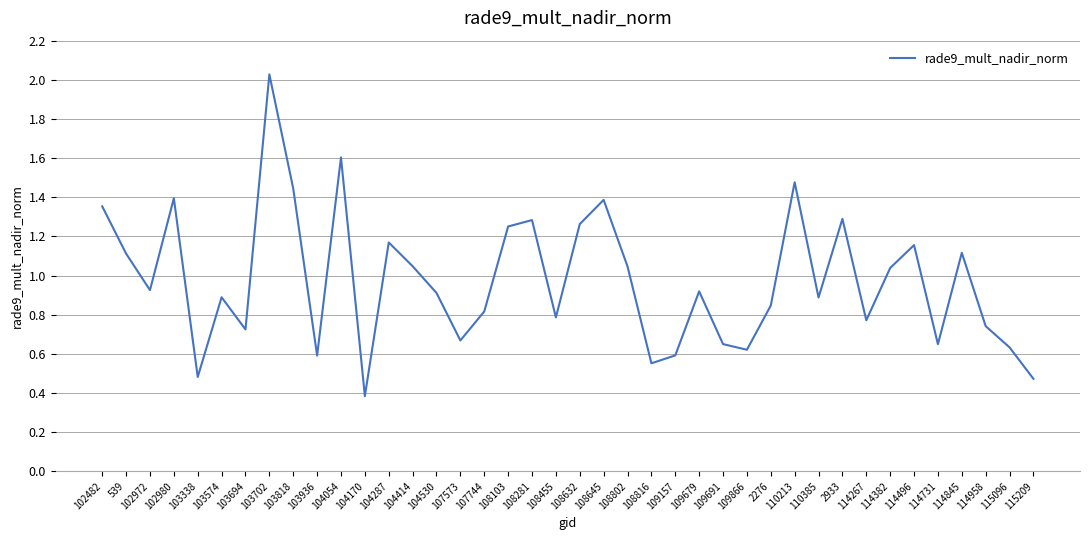

Which has a higher value, 115096 or 103338?

115096